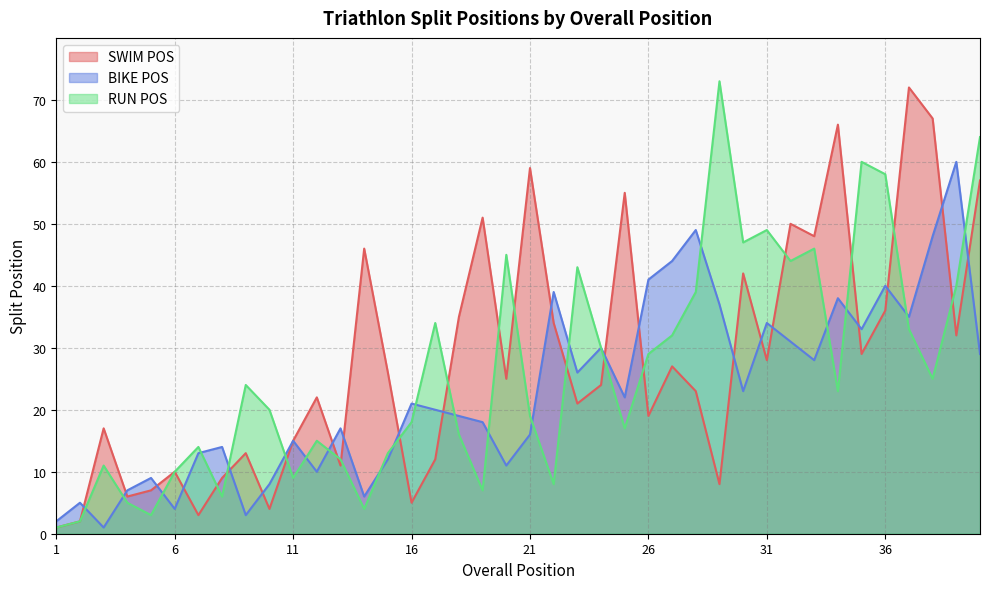

How many values in the BIKE POS series exceed 21?

19